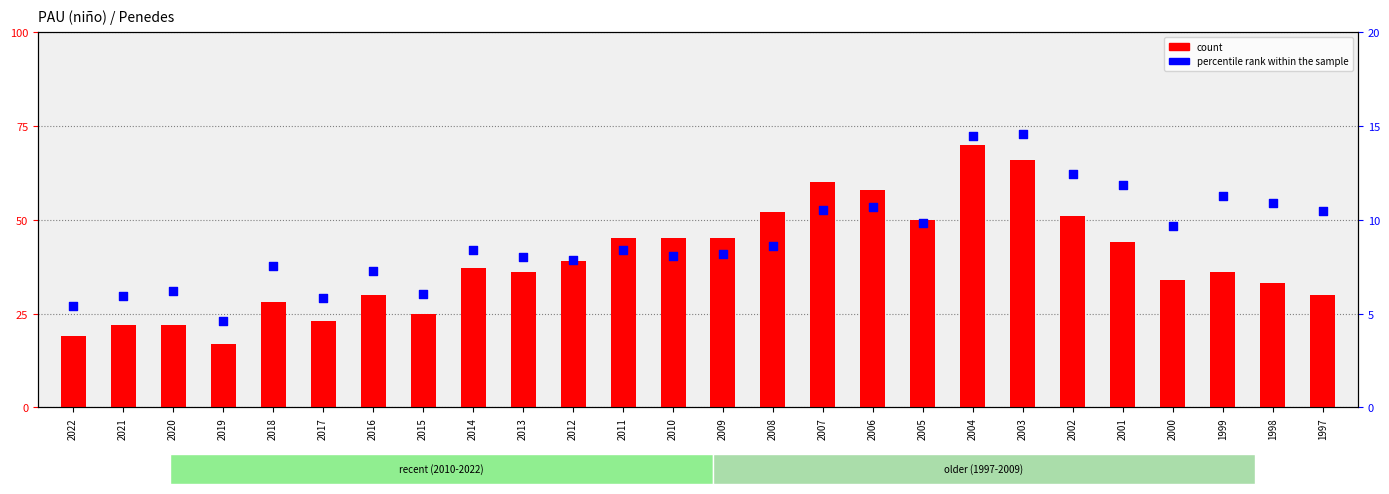

Which series reaches the maximum Y coordinate?

count